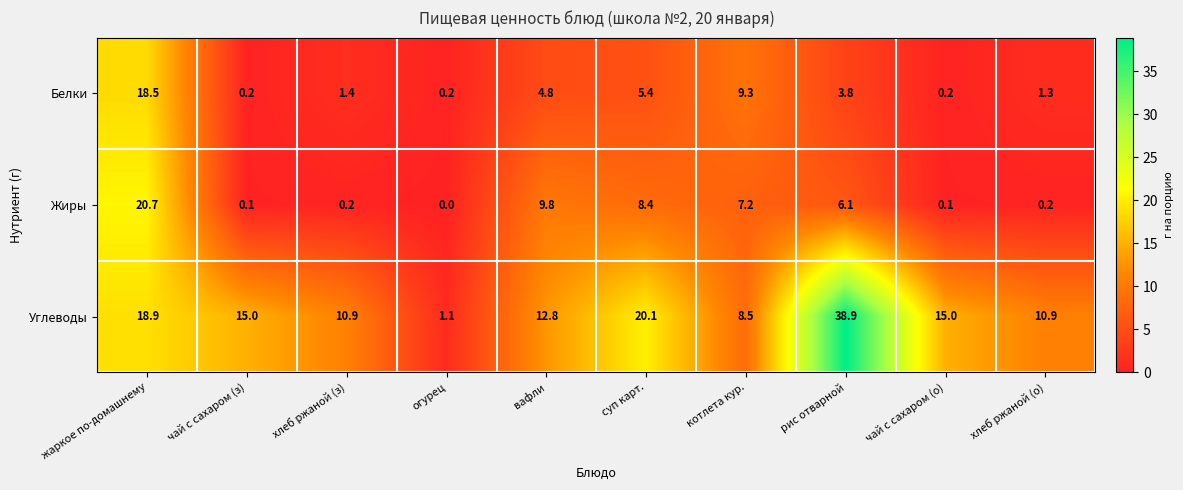

What is the spread (max minus min) of values at котлета кур.?

2.1